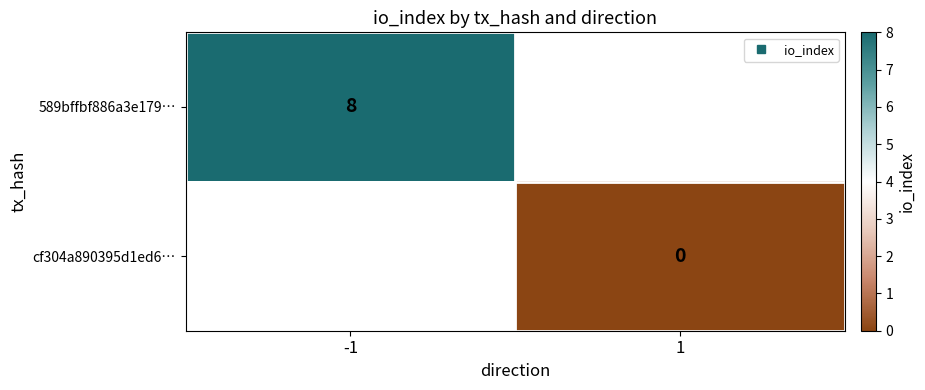

Which series has the widest spread of values?

589bffbf886a3e179…